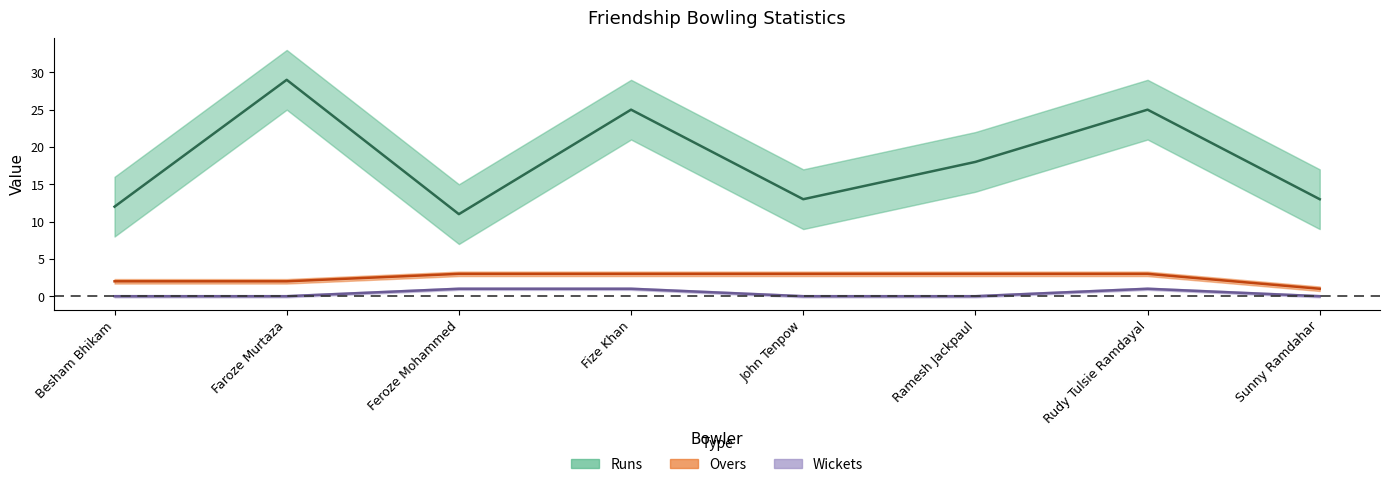

The value of Wickets at Feroze Mohammed is 1. True or false?

True